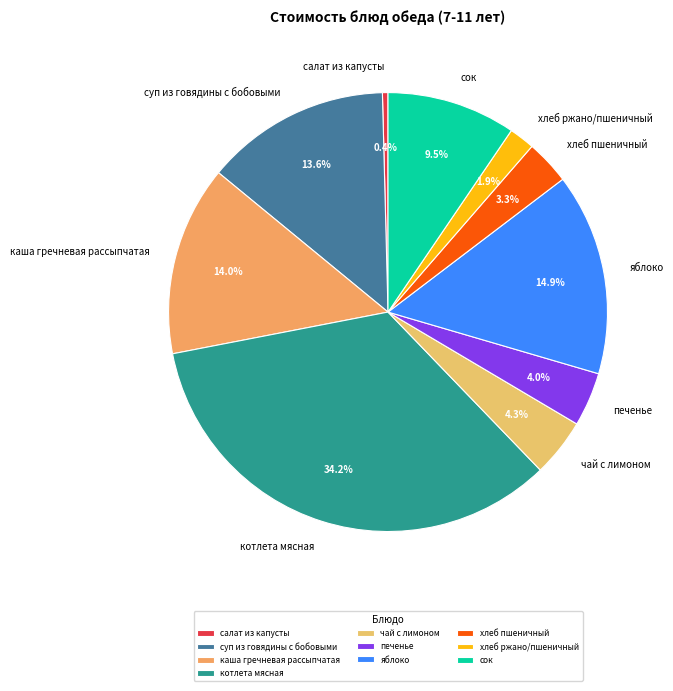

The хлеб ржано/пшеничный slice represents 2% of the pie. True or false?

True